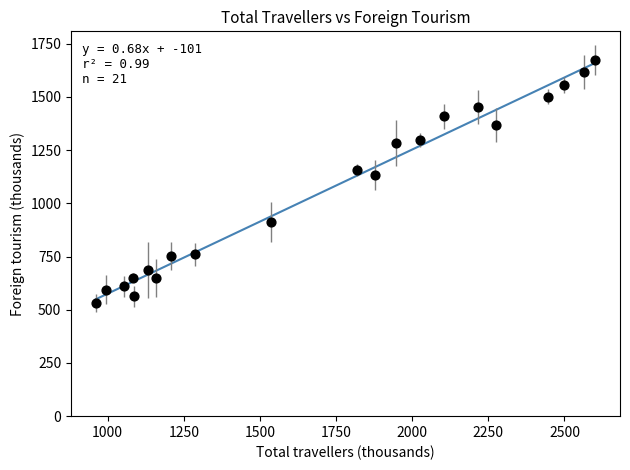

What Y value in the scatter plot is closest to 1103?

1133.4